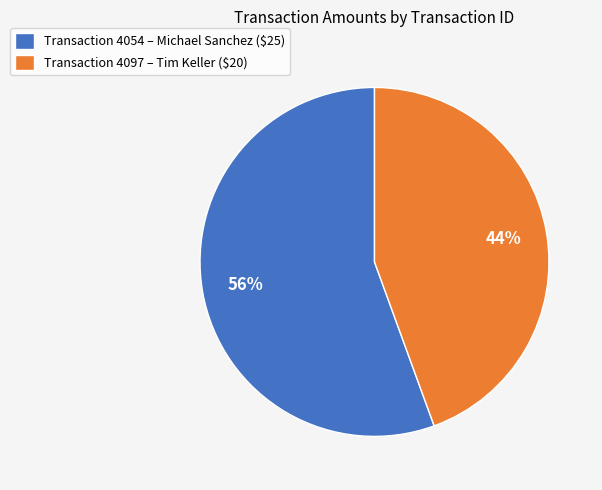

Which slice is the largest?

Transaction 4054 – Michael Sanchez ($25)